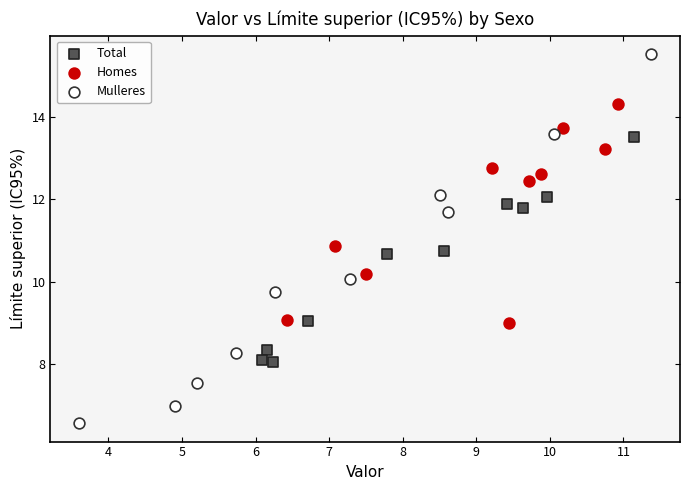

Which series reaches the maximum Y coordinate?

Mulleres